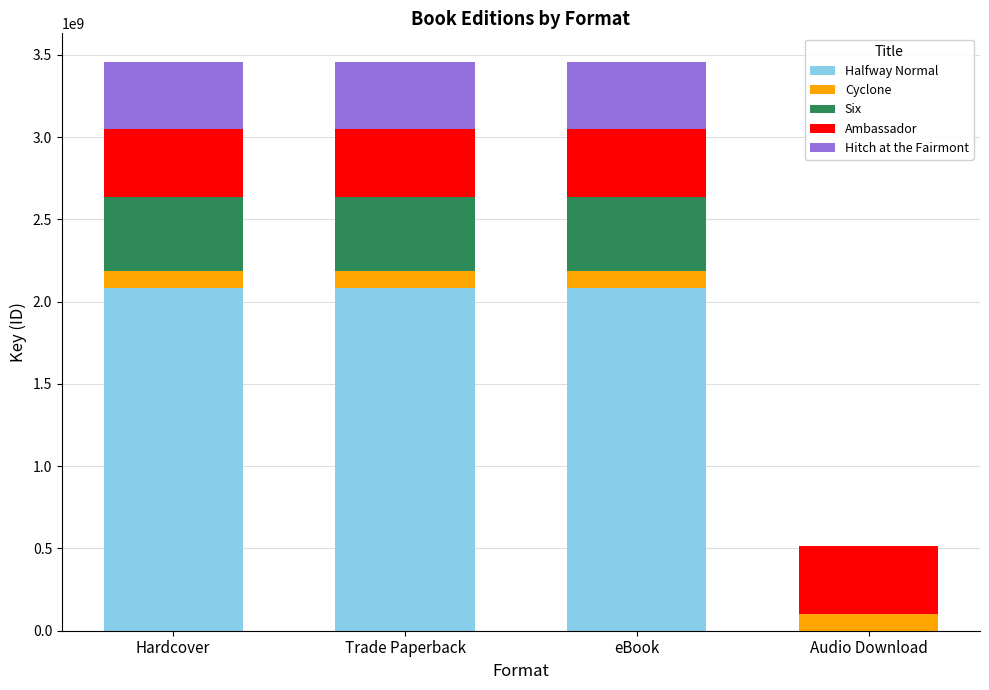

How many data points does each series have?

4